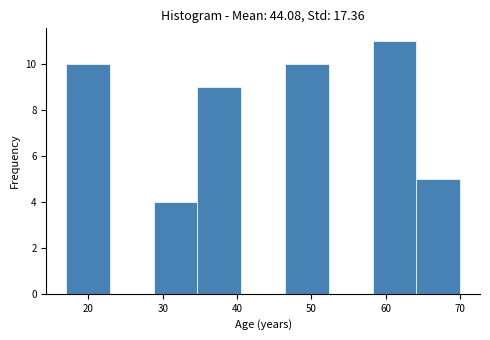

Reading left to right, transcribe this chart: for each bar, give the range it covers on the x-axis and its height. Neither the bar edges nor the heights are printed on the chart, so give them approximately, as read against the axes.

17 to 23: 10
23 to 29: 0
29 to 35: 4
35 to 41: 9
41 to 46: 0
46 to 52: 10
52 to 58: 0
58 to 64: 11
64 to 70: 5